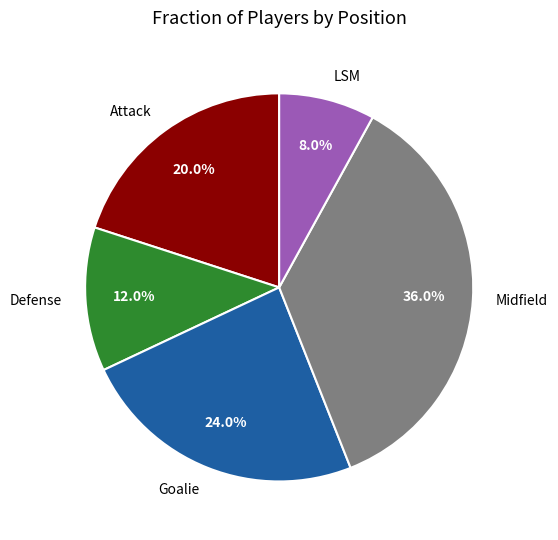

Which slice is the smallest?

LSM